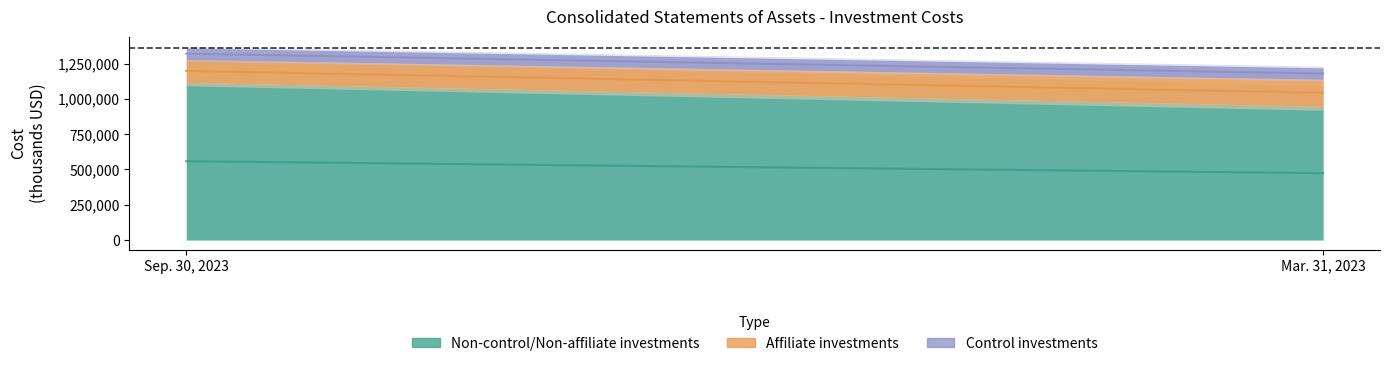

What value does the Control investments series have at Sep. 30, 2023?

80800